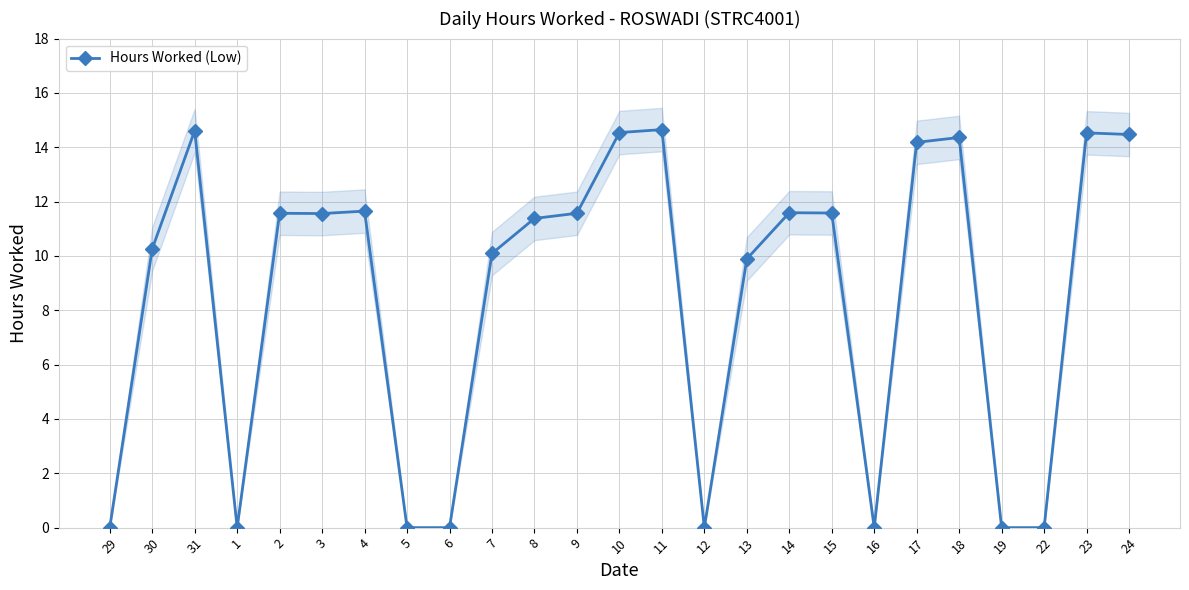

At which label is the value closest to 7?

13